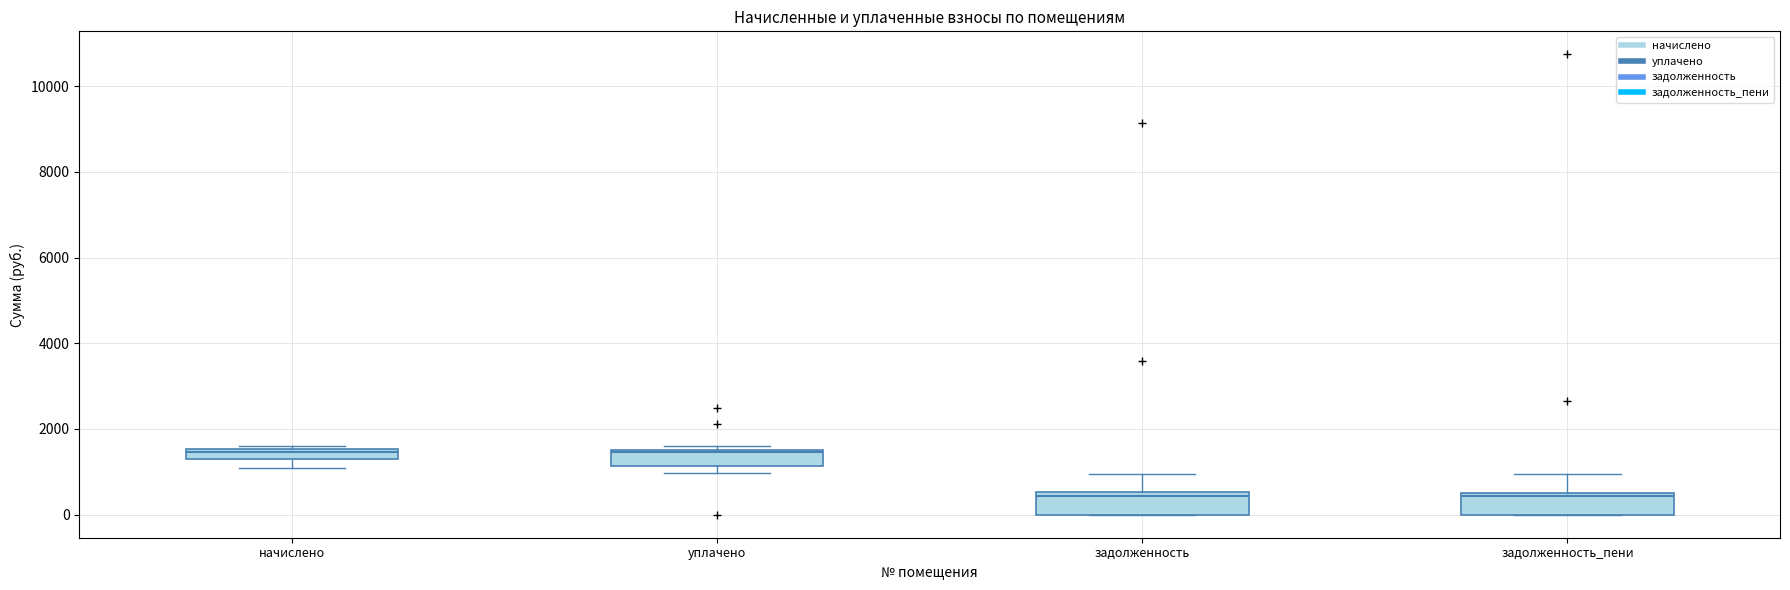

Where is the upper edge of the box for задолженность_пени on the y-axis? The values are not printed on the chart, so give them approximately, as read against the axis.

600